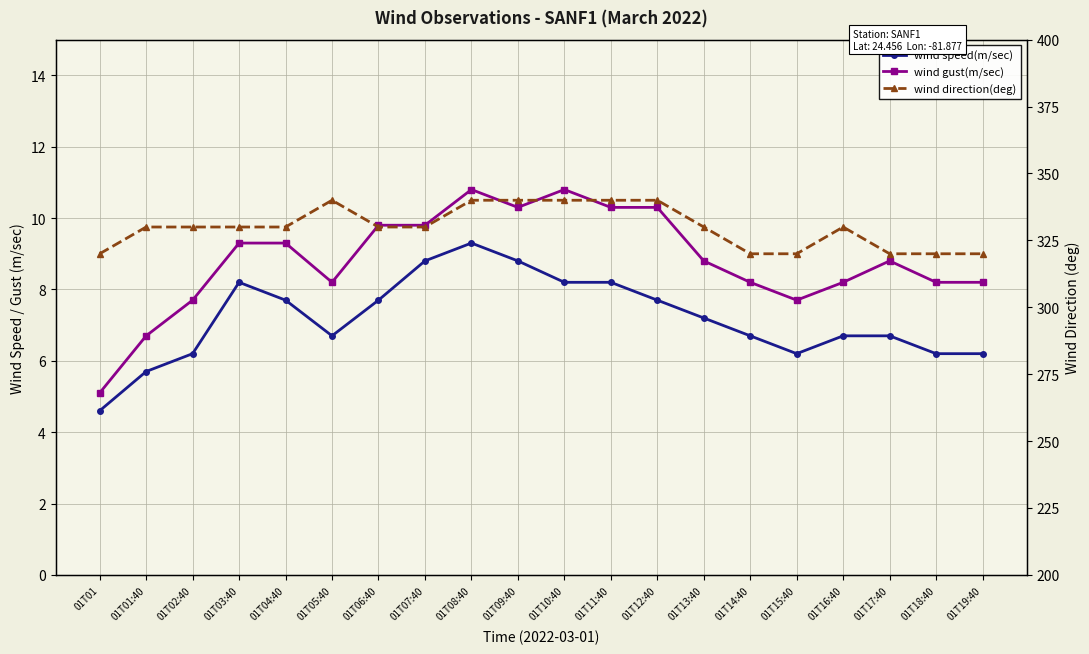

True or false: wind direction(deg) has more than 0 interior local peaks.

True